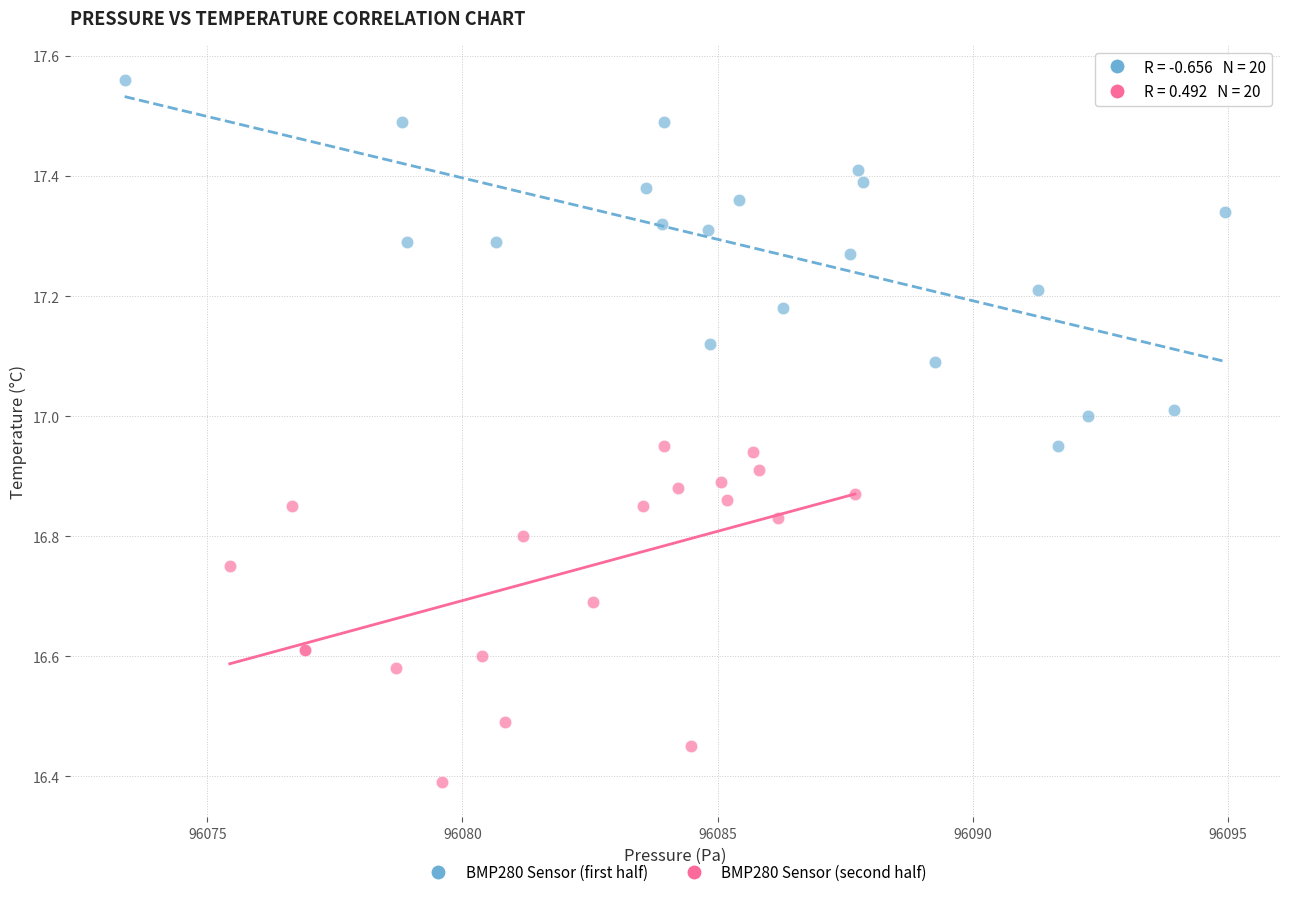

Which series reaches the maximum Y coordinate?

BMP280 Sensor (first half)